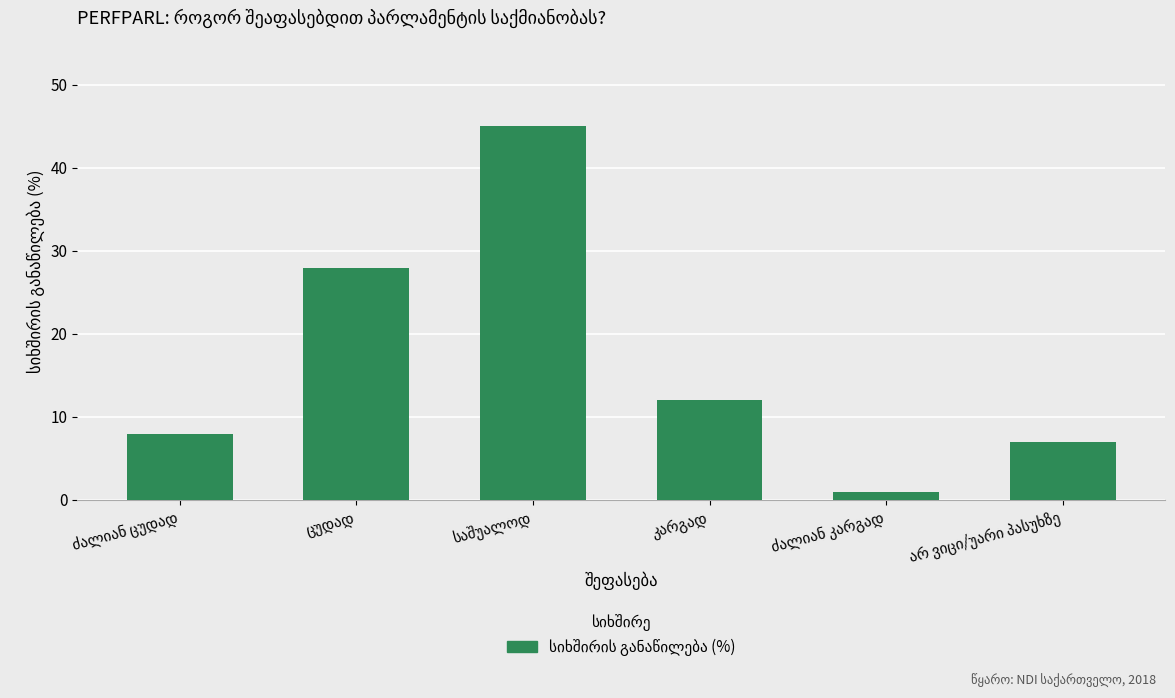

What is the value of the 4th bar from the left?

12